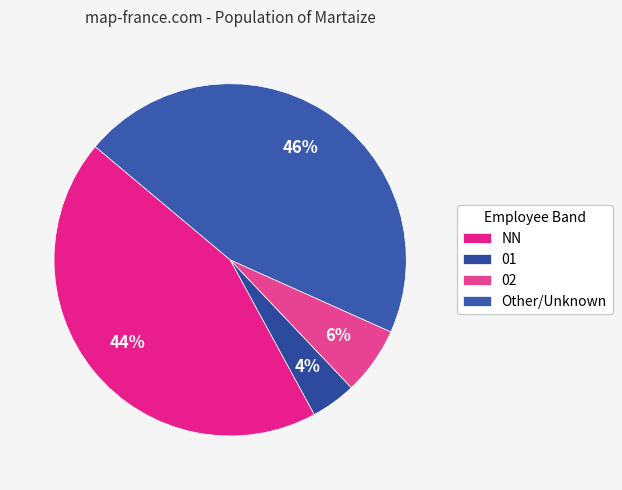

Count the number of slices in the pie.

4